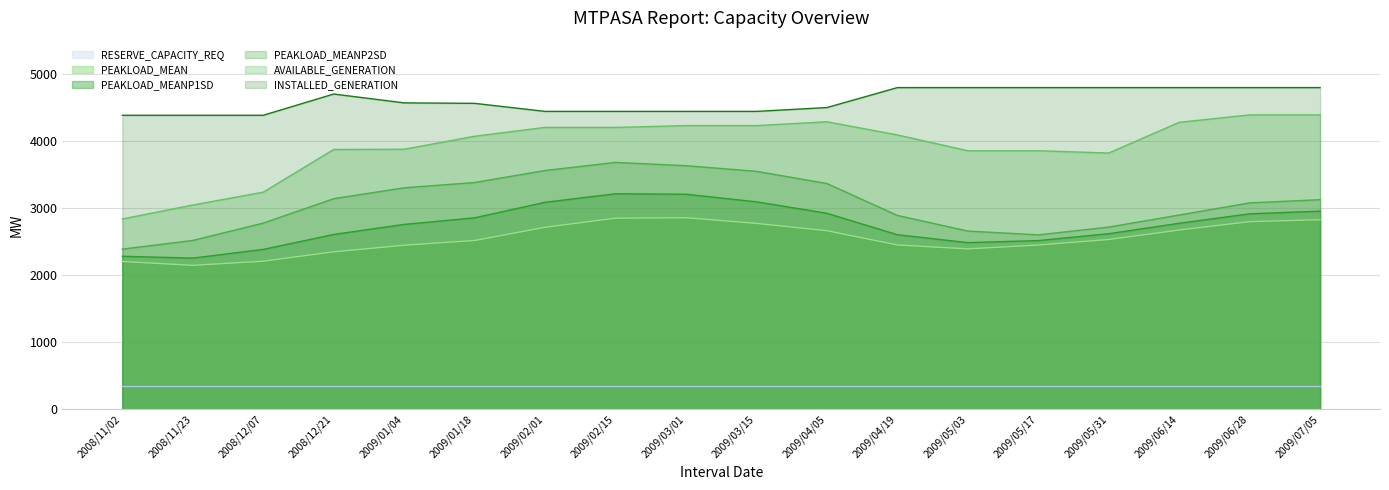

What is the difference between the INSTALLED_GENERATION values at 2009/03/15 and 2009/07/05?

355